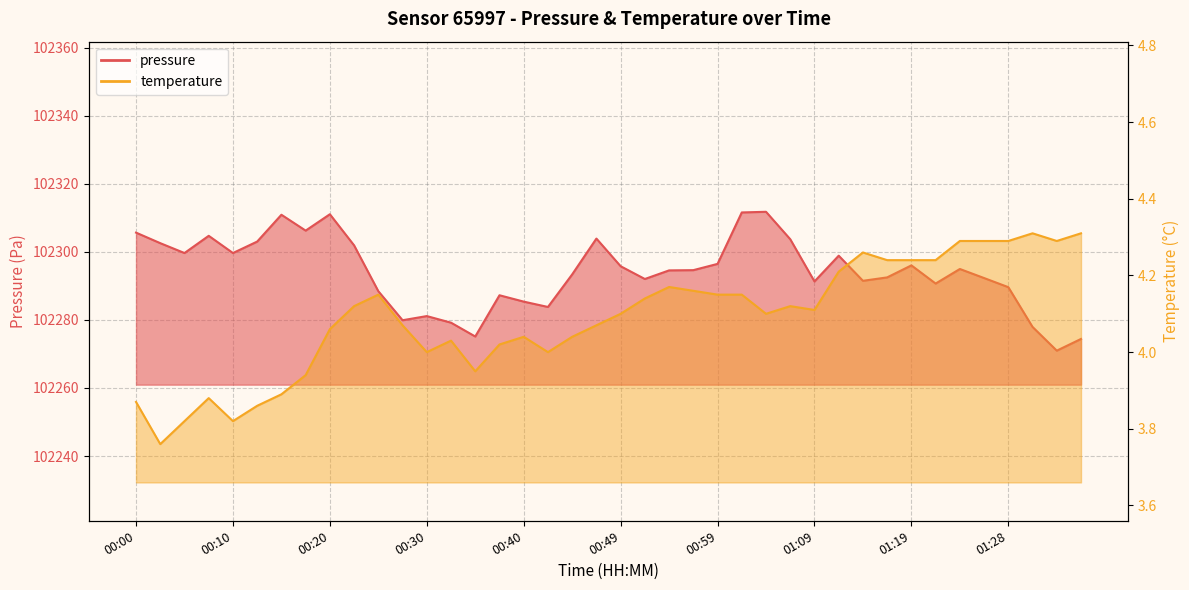

At which category does the chart reach its minimum across all series?

00:03